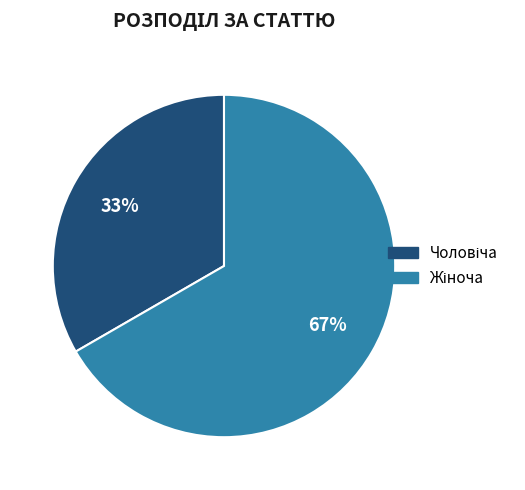

To the nearest percent, what is the average slice percentage?

50%